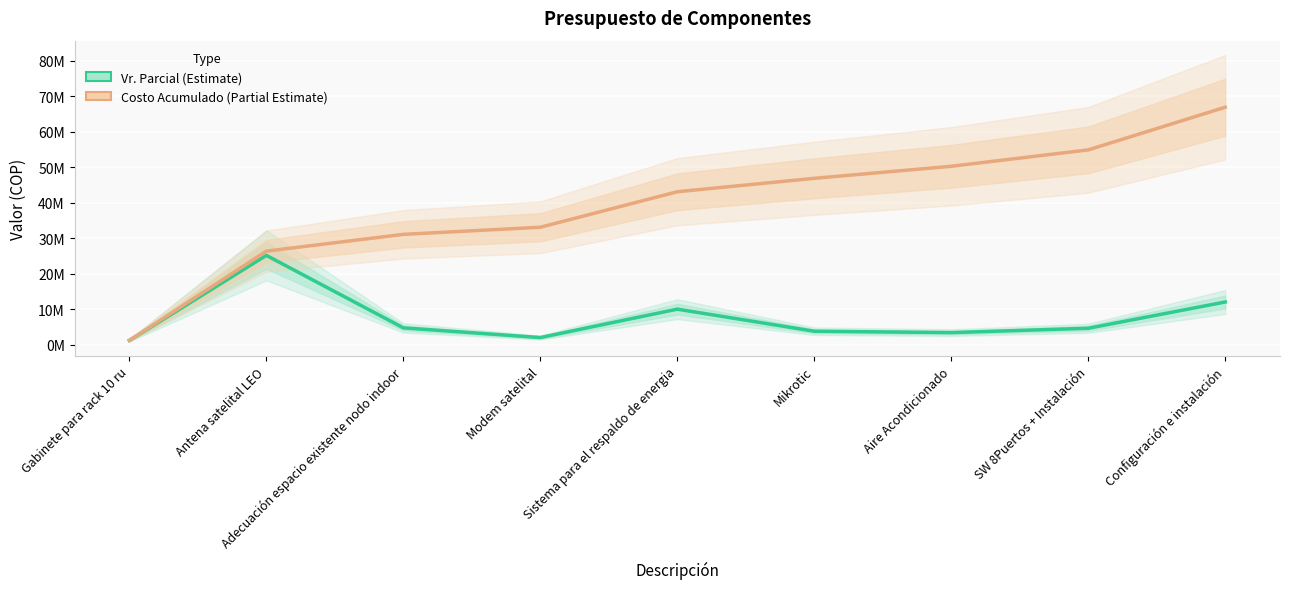

What are all the series names shown in the legend?

Vr. Parcial (Estimate), Costo Acumulado (Partial Estimate)